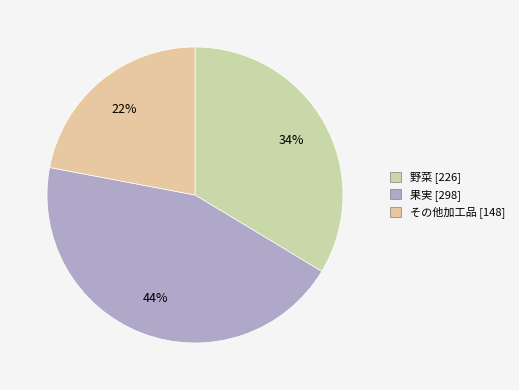

Count the number of slices in the pie.

3